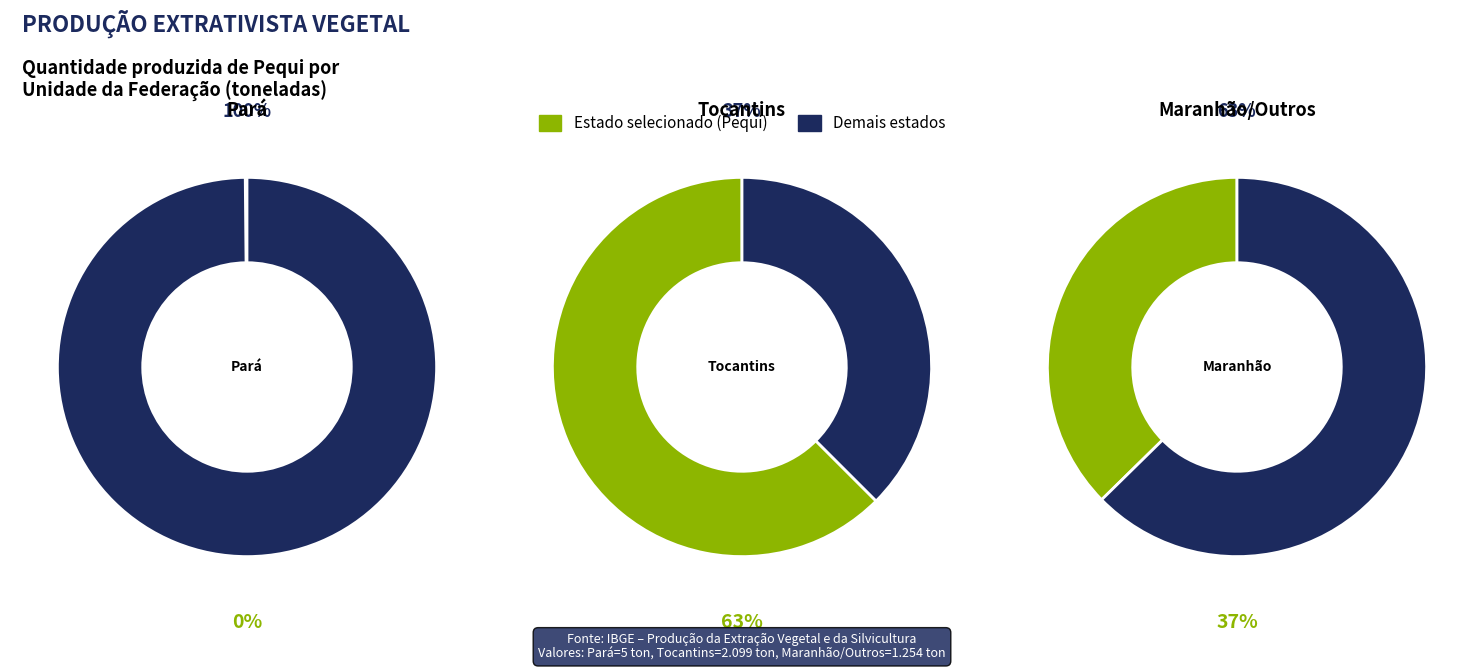

Is there any slice that represents more than half of the pie?

Yes